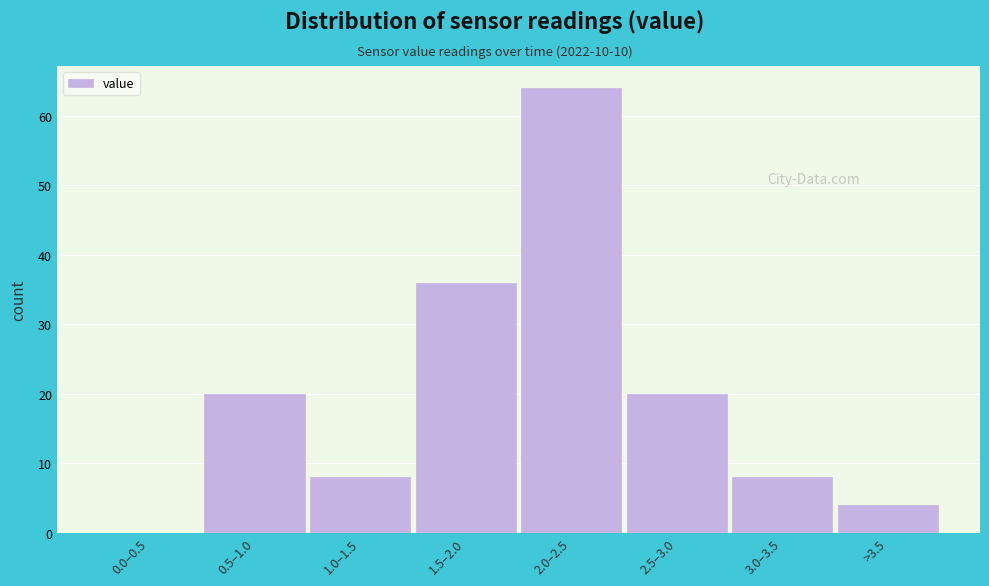

Reading left to right, what are all the values shown in this chart?

0.0–0.5=0	0.5–1.0=20	1.0–1.5=8	1.5–2.0=36	2.0–2.5=64	2.5–3.0=20	3.0–3.5=8	>3.5=4